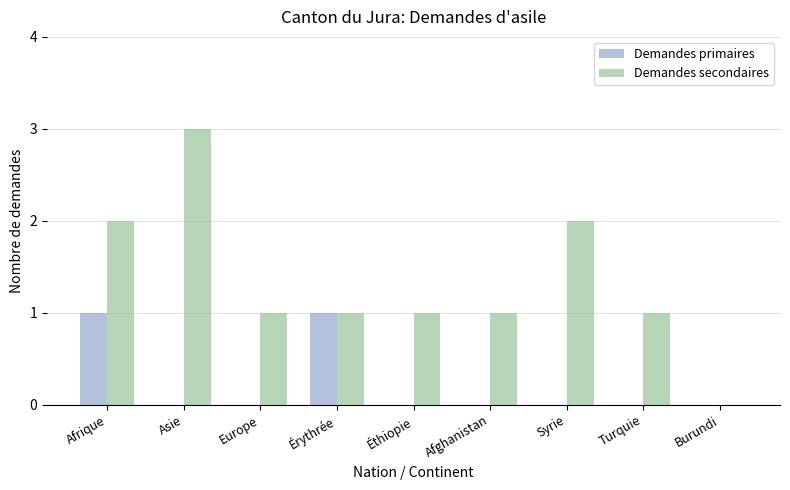

What are all the series names shown in the legend?

Demandes primaires, Demandes secondaires